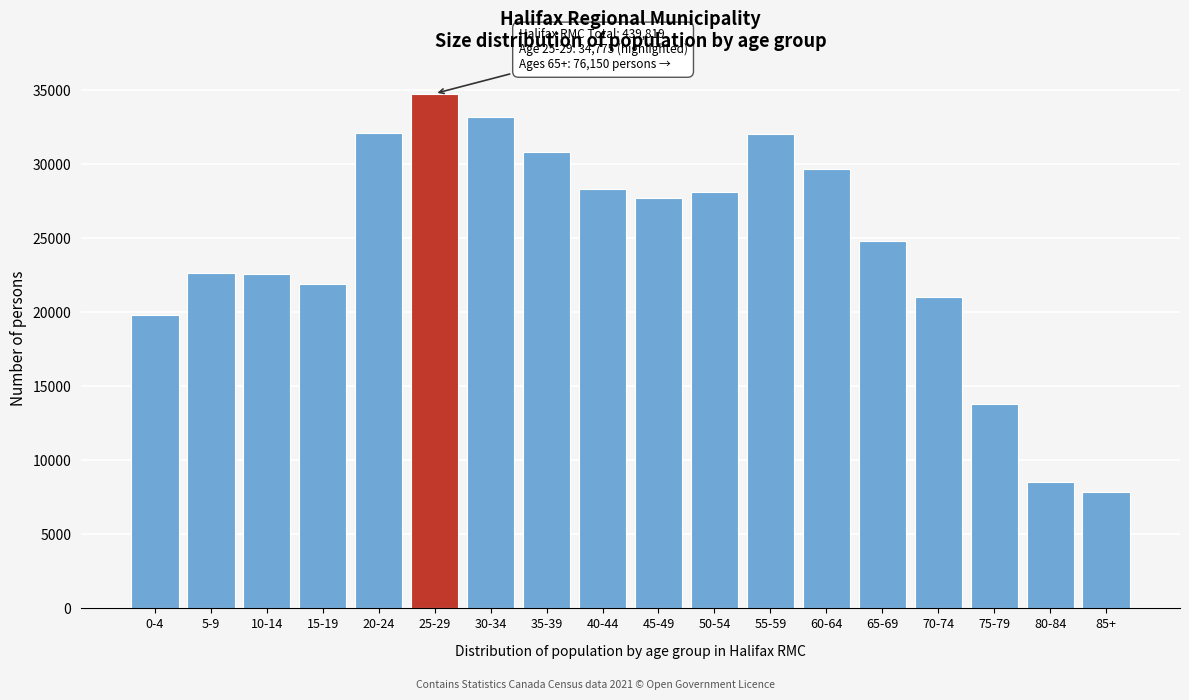

Read the value at 70-74.

21030